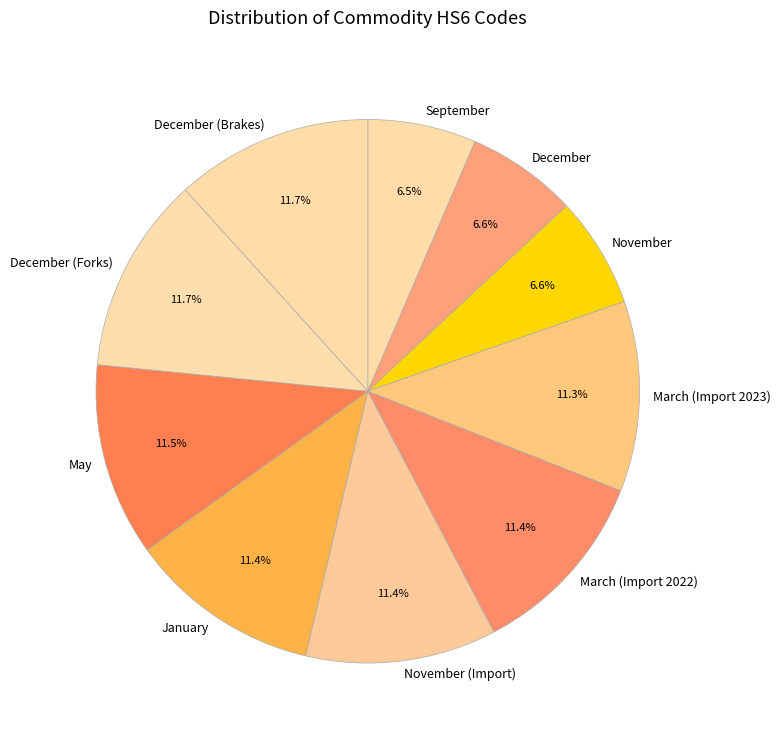

What is the ratio of the value at January to the value at March (Import 2023)?

1.0